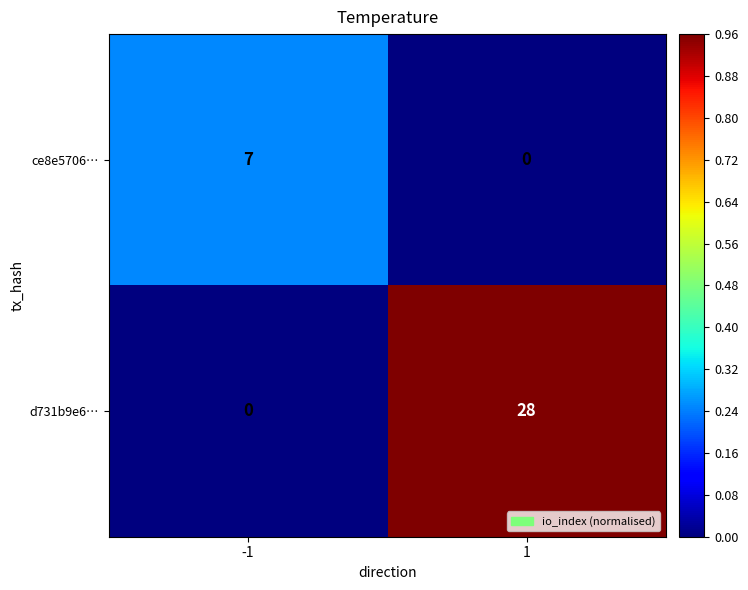

What is the spread (max minus min) of values at 1?

28